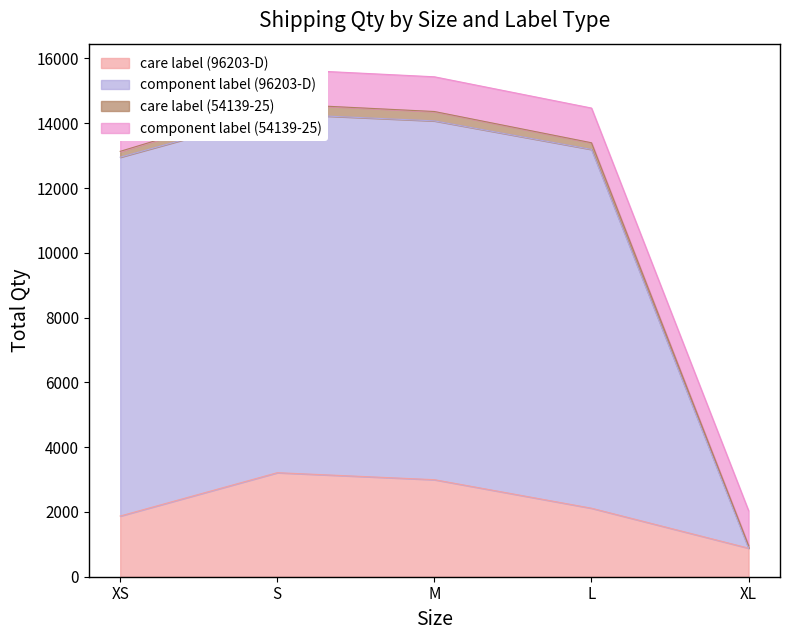

Which category has the lowest value in the care label (96203-D) series?

XL